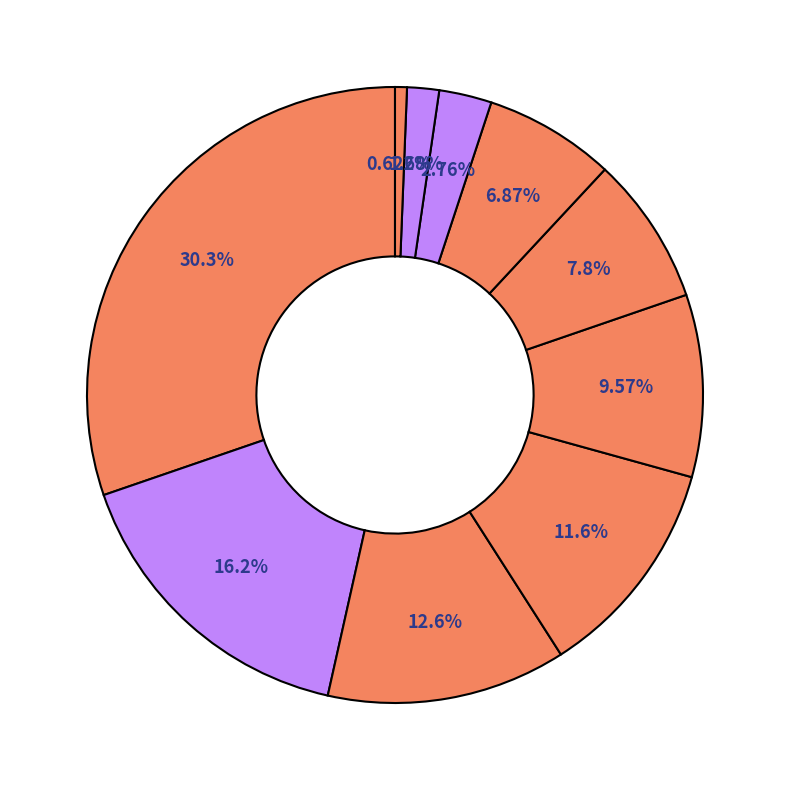

Combined, do מוליכים למחצה and פארמה account for over 50%?

No